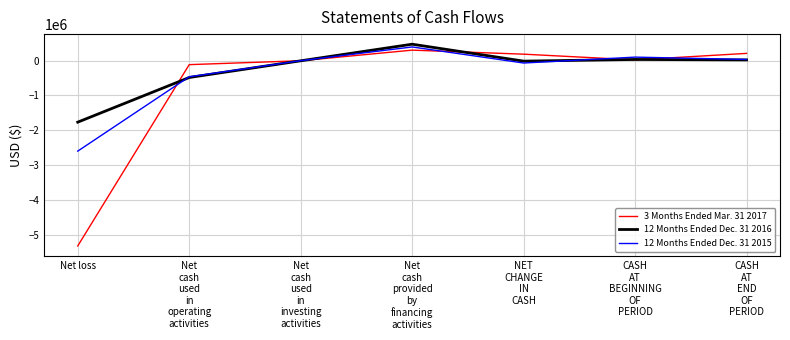

Which category has the lowest value in the 12 Months Ended Dec. 31 2016 series?

Net loss